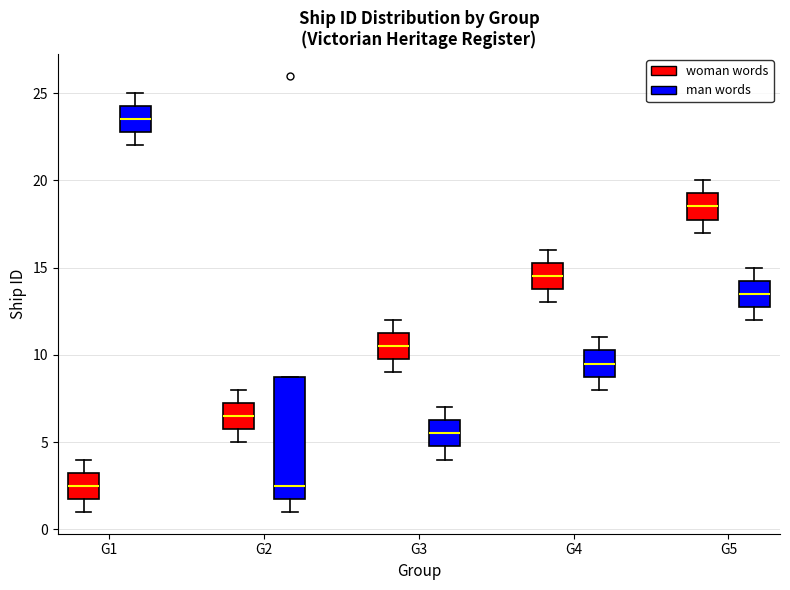

Reading left to right, read every box against the y-axis: the position of its median line, the range the box covers, and the ends of its whiskers. The values are not printed on the chart, so give them approximately, as read against the axis.

G1 (woman words): median 2.5, box 2.0 to 3.5, whiskers 1.0 to 4.0
G1 (man words): median 23.5, box 23.0 to 24.5, whiskers 22.0 to 25.0
G2 (woman words): median 6.5, box 6.0 to 7.5, whiskers 5.0 to 8.0
G2 (man words): median 2.5, box 2.0 to 9.0, whiskers 1.0 to 9.0
G3 (woman words): median 10.5, box 10.0 to 11.5, whiskers 9.0 to 12.0
G3 (man words): median 5.5, box 5.0 to 6.5, whiskers 4.0 to 7.0
G4 (woman words): median 14.5, box 14.0 to 15.5, whiskers 13.0 to 16.0
G4 (man words): median 9.5, box 9.0 to 10.5, whiskers 8.0 to 11.0
G5 (woman words): median 18.5, box 18.0 to 19.5, whiskers 17.0 to 20.0
G5 (man words): median 13.5, box 13.0 to 14.5, whiskers 12.0 to 15.0